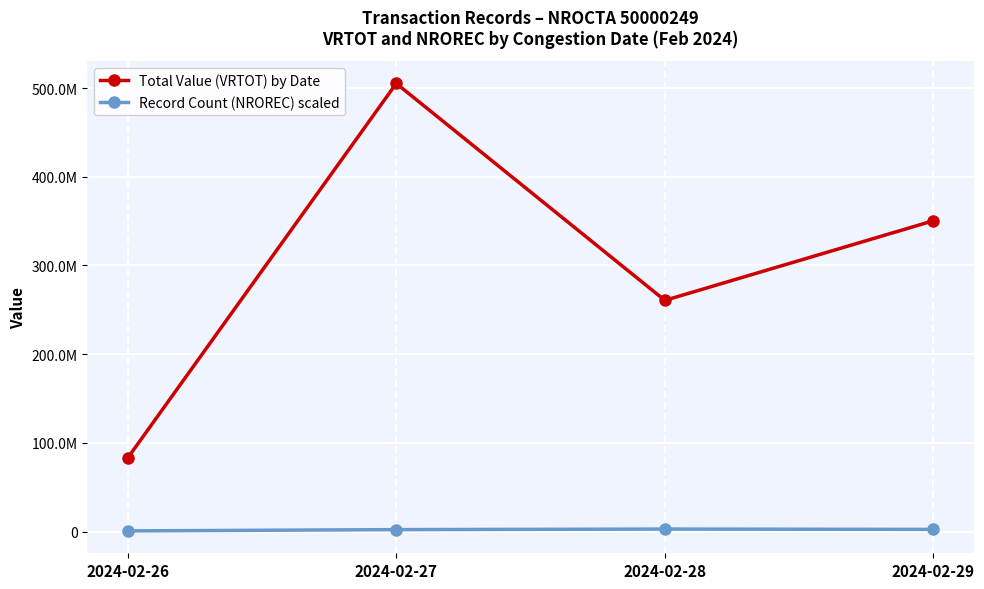

Is the value of Total Value (VRTOT) by Date at 2024-02-29 greater than the value of Record Count (NROREC) scaled at 2024-02-28?

Yes